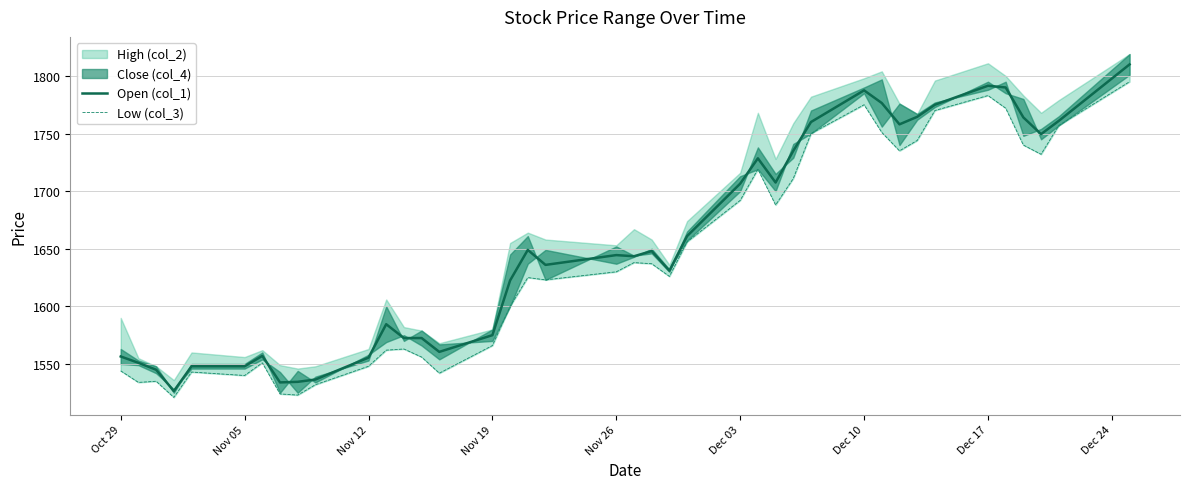

Is it true that Open (col_1) equals 1060.0 at Nov 12?

False